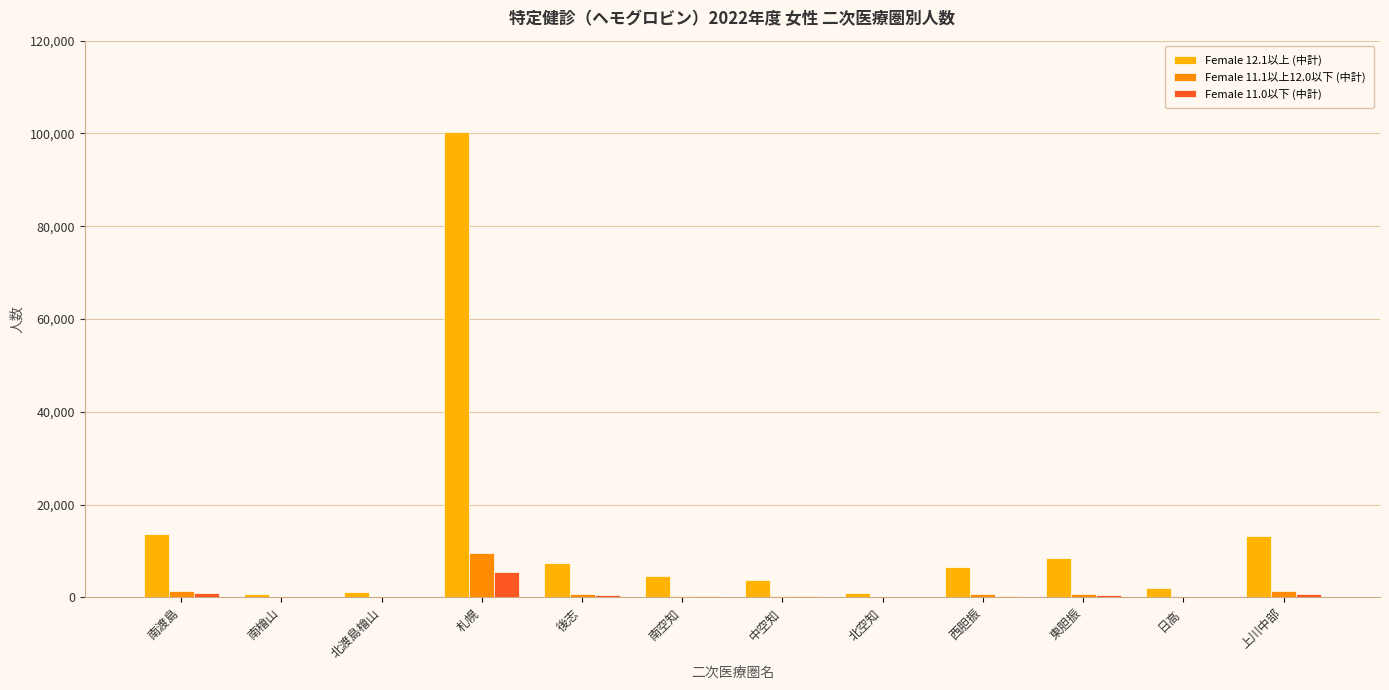

Does the chart contain stacked bars?

No